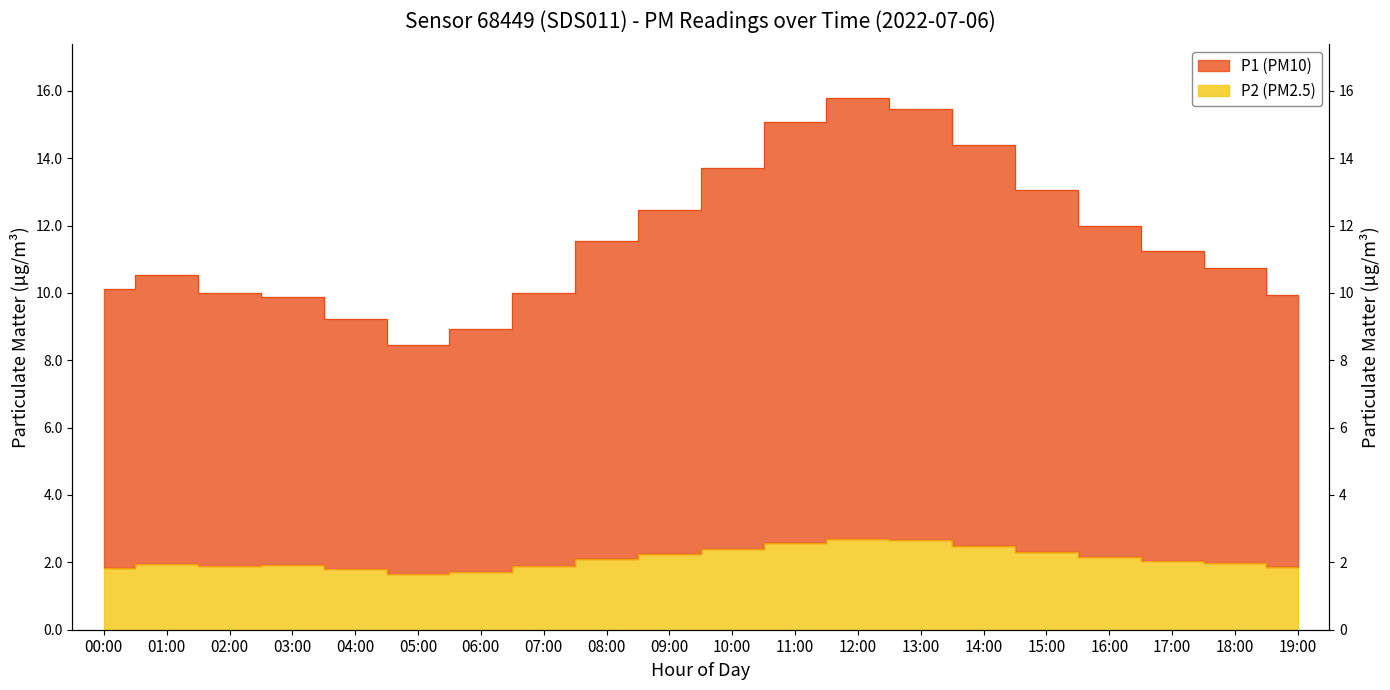

True or false: P2 has a value of 2.3 at 15:00.

True